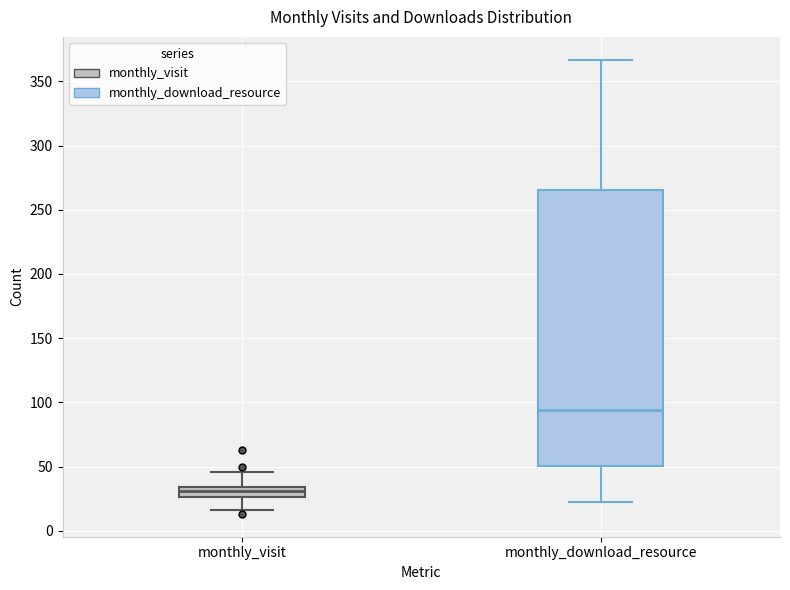

Which box has the highest median line?

monthly_download_resource